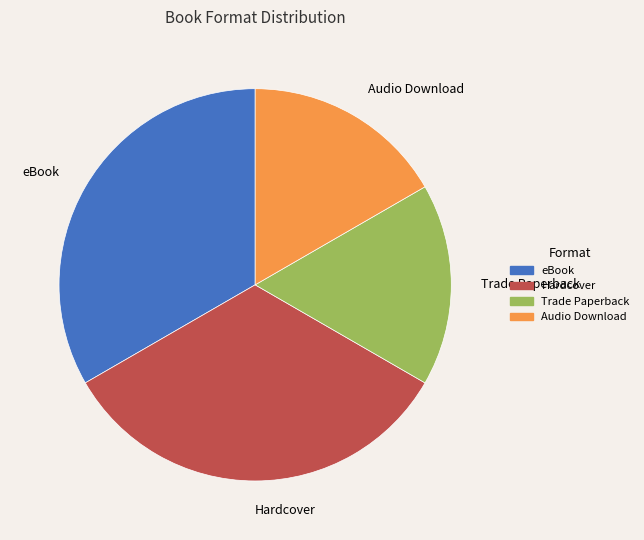

Count the number of slices in the pie.

4